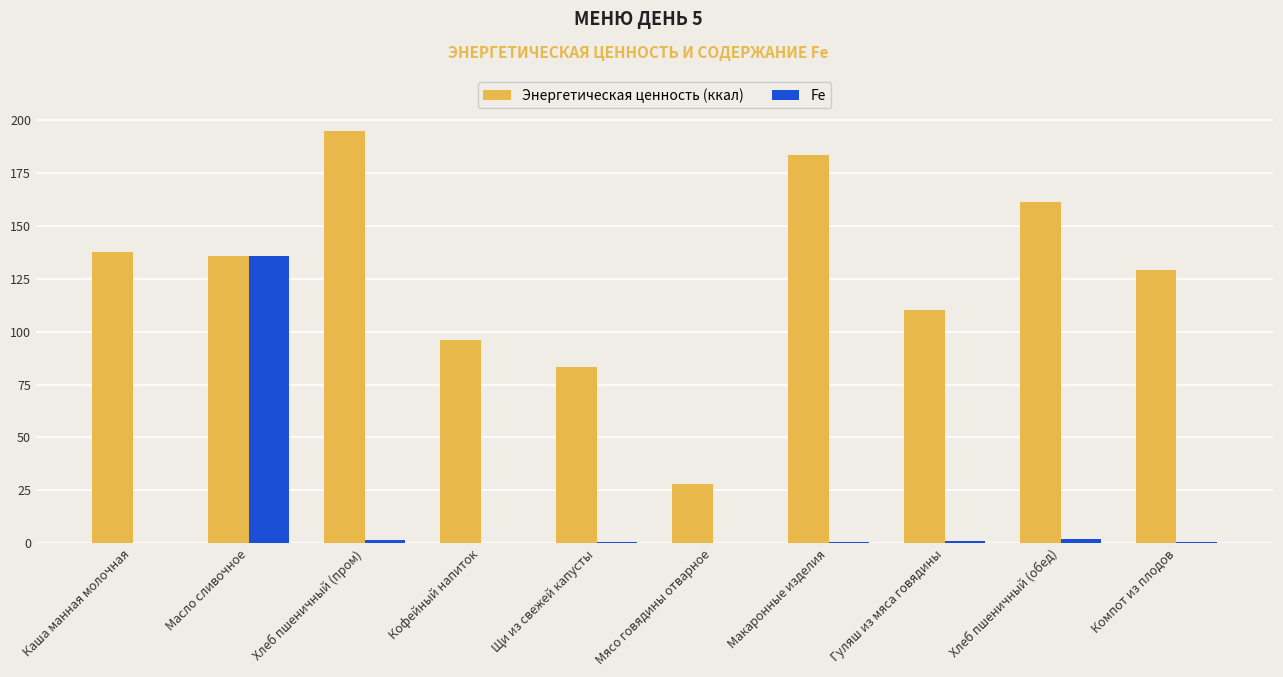

At which category is the sum across all series the highest?

Масло сливочное